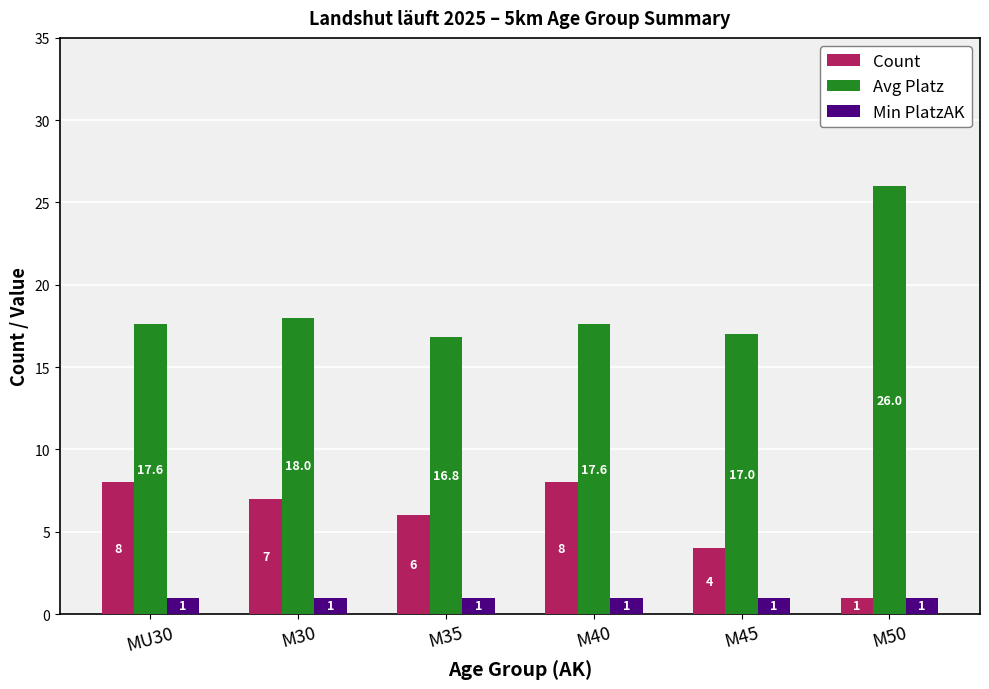

What is the minimum value for Count?

1.0